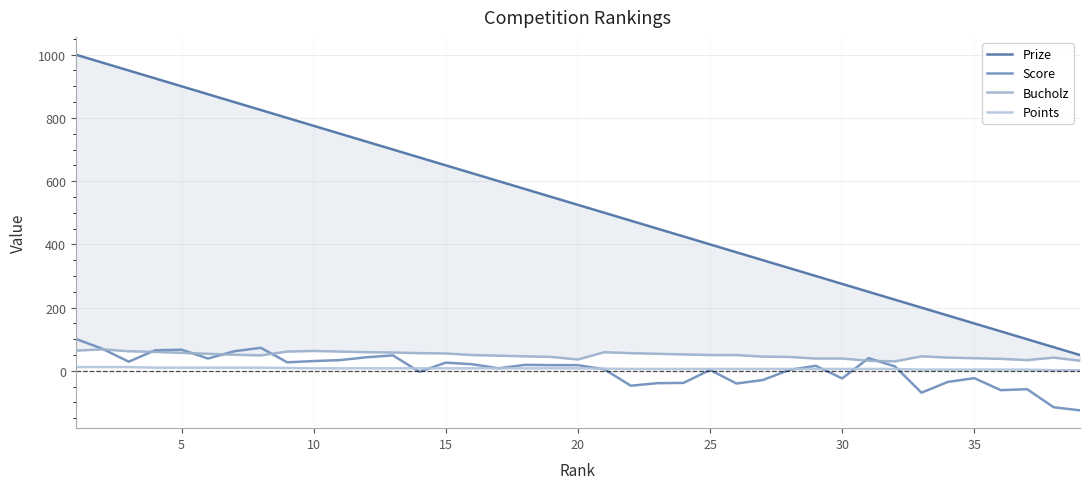

What is the sum of all Points values?

280